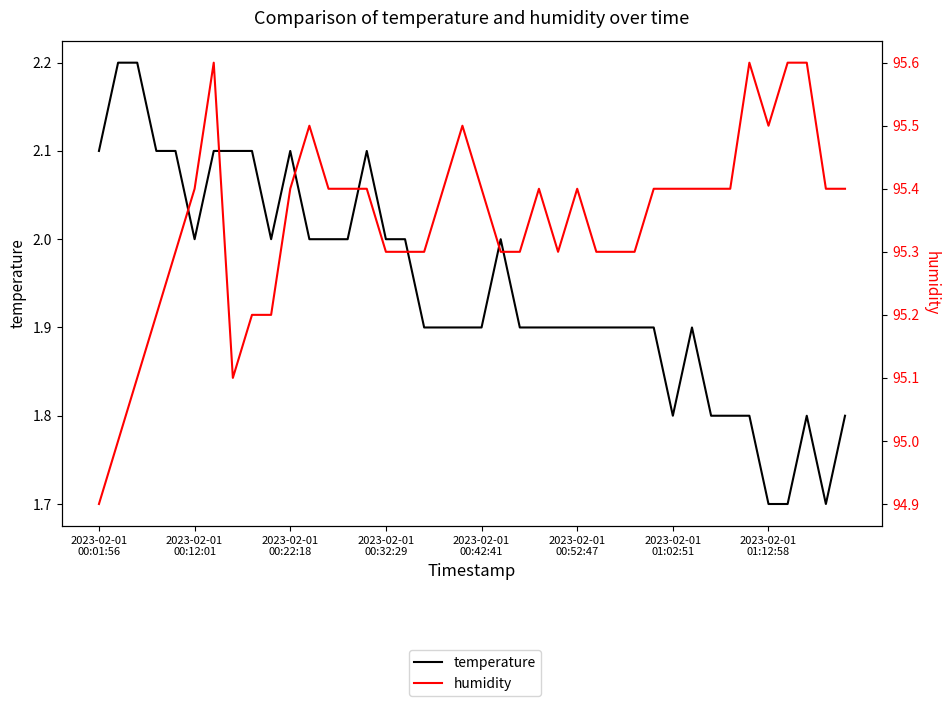

Reading left to right, extract all data points from this chart.

temperature: 2.1	2.2	2.2	2.1	2.1	2.0	2.1	2.1	2.1	2.0	2.1	2.0	2.0	2.0	2.1	2.0	2.0	1.9	1.9	1.9	1.9	2.0	1.9	1.9	1.9	1.9	1.9	1.9	1.9	1.9	1.8	1.9	1.8	1.8	1.8	1.7	1.7	1.8	1.7	1.8
humidity: 94.9	95.0	95.1	95.2	95.3	95.4	95.6	95.1	95.2	95.2	95.4	95.5	95.4	95.4	95.4	95.3	95.3	95.3	95.4	95.5	95.4	95.3	95.3	95.4	95.3	95.4	95.3	95.3	95.3	95.4	95.4	95.4	95.4	95.4	95.6	95.5	95.6	95.6	95.4	95.4